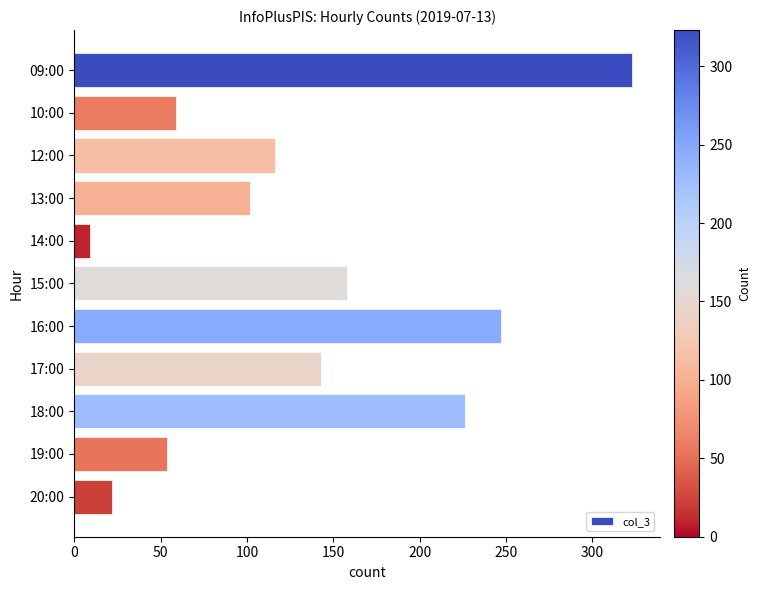

What is the ratio of the value at 20:00 to the value at 10:00?

0.4